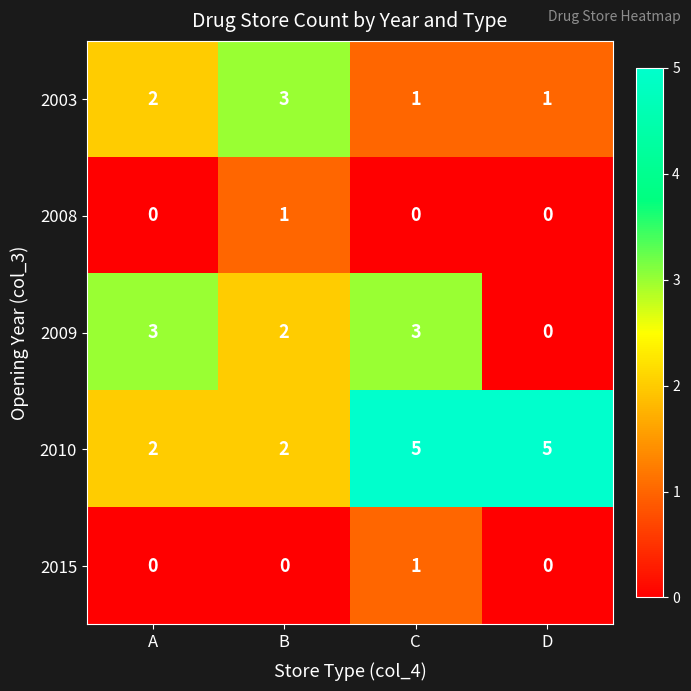

True or false: 2003 has a value of 1 at A.

False